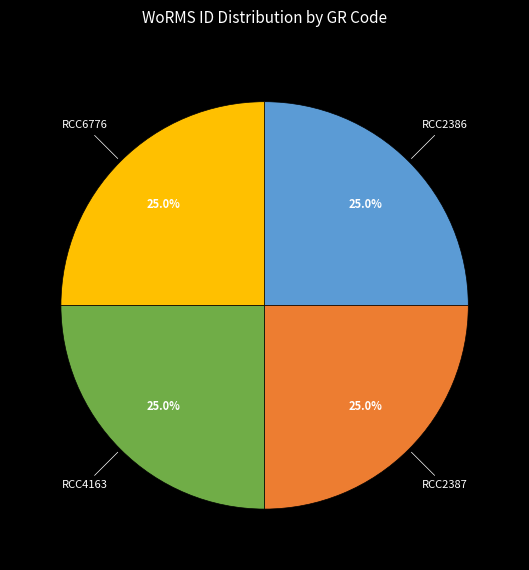

Count the number of slices in the pie.

4